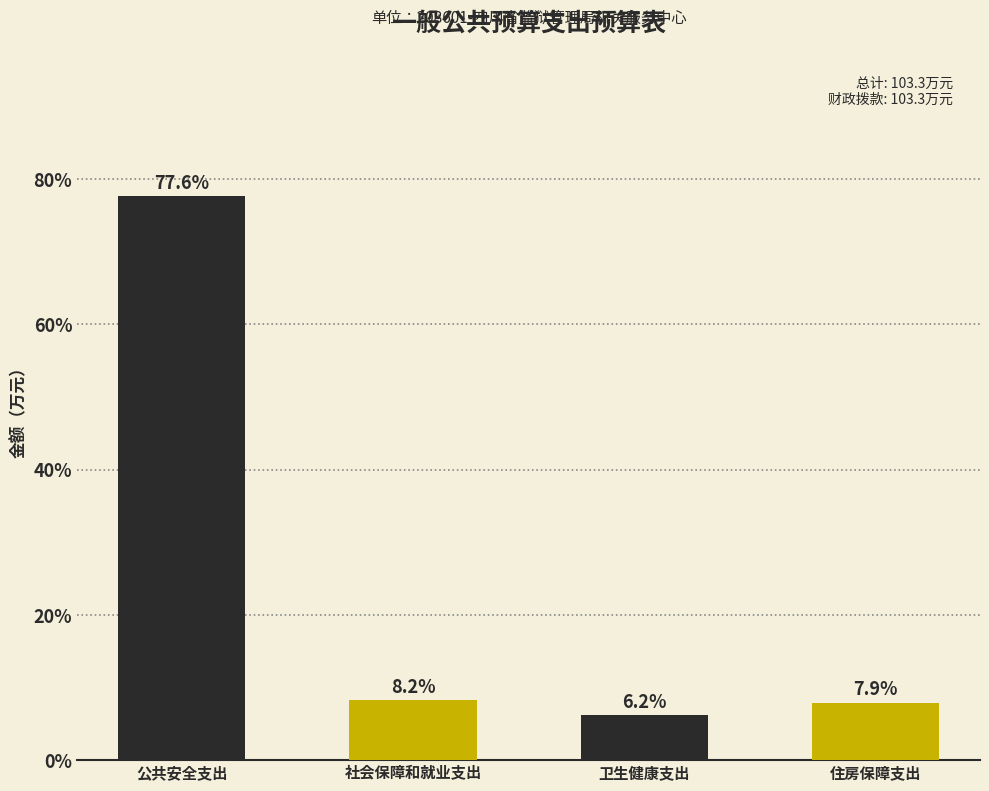

Reading left to right, list all the values displayed in this chart.

公共安全支出=77.6	社会保障和就业支出=8.2	卫生健康支出=6.2	住房保障支出=7.9